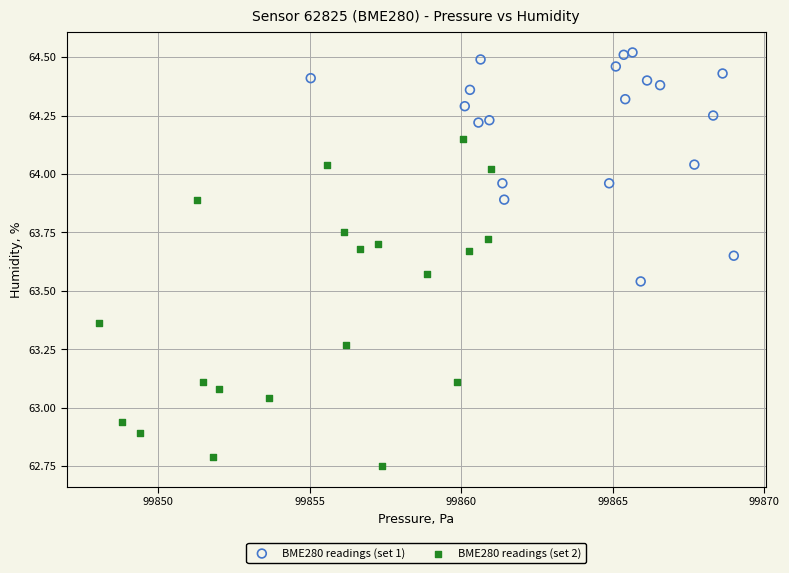

Which series contains the lowest Y value?

BME280 readings (set 2)